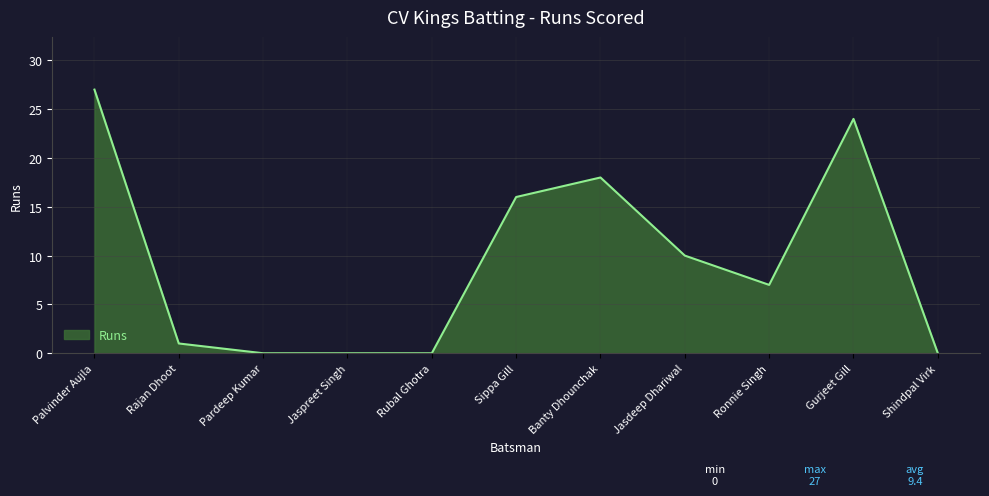

What position from the right is Gurjeet Gill?

2